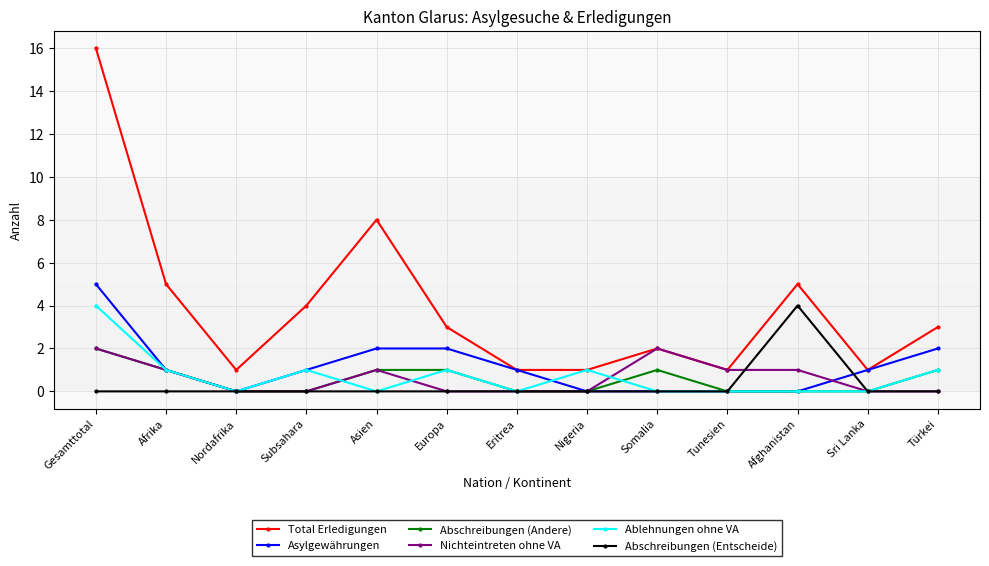

What is the label of the 6th point from the right?

Nigeria